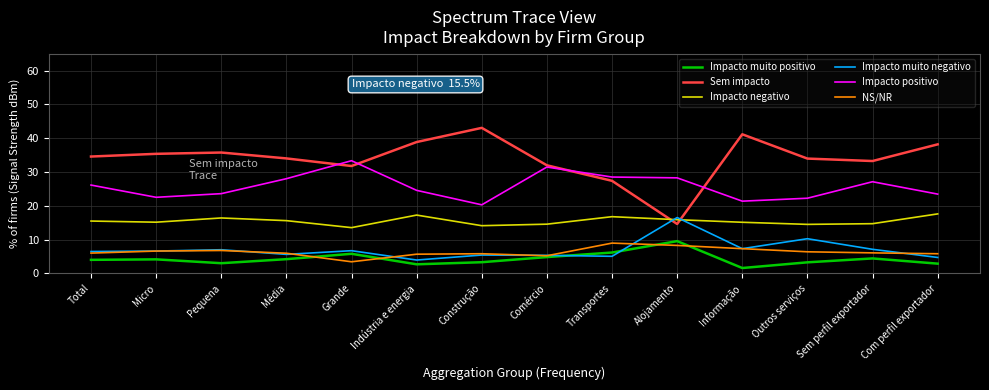

Is it true that Impacto muito positivo equals 13.0 at Alojamento?

False